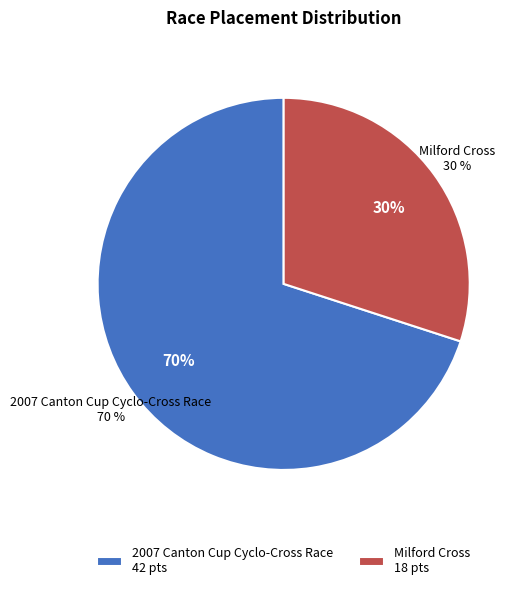

To the nearest percent, what percentage of the pie is 2007 Canton Cup Cyclo-Cross Race?

70%